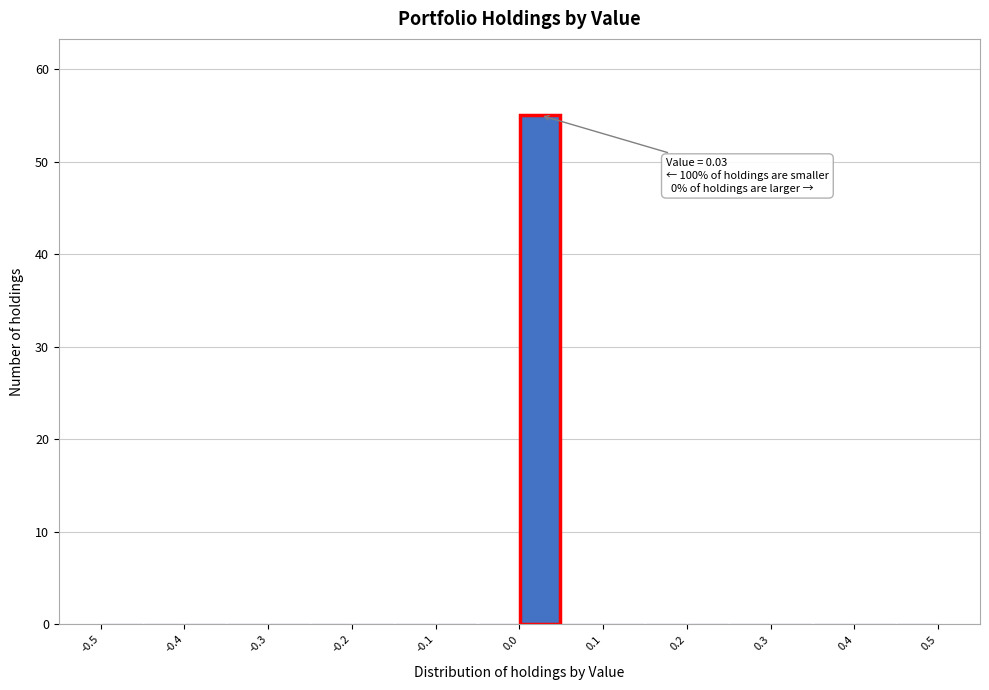

Over which range of the x-axis is the bar tallest?

0.00 to 0.05